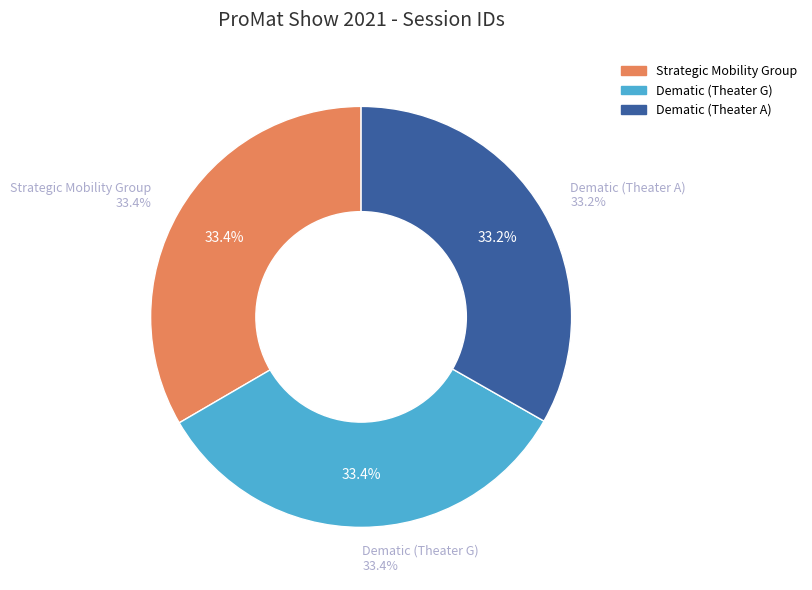

Is there any slice that represents more than half of the pie?

No